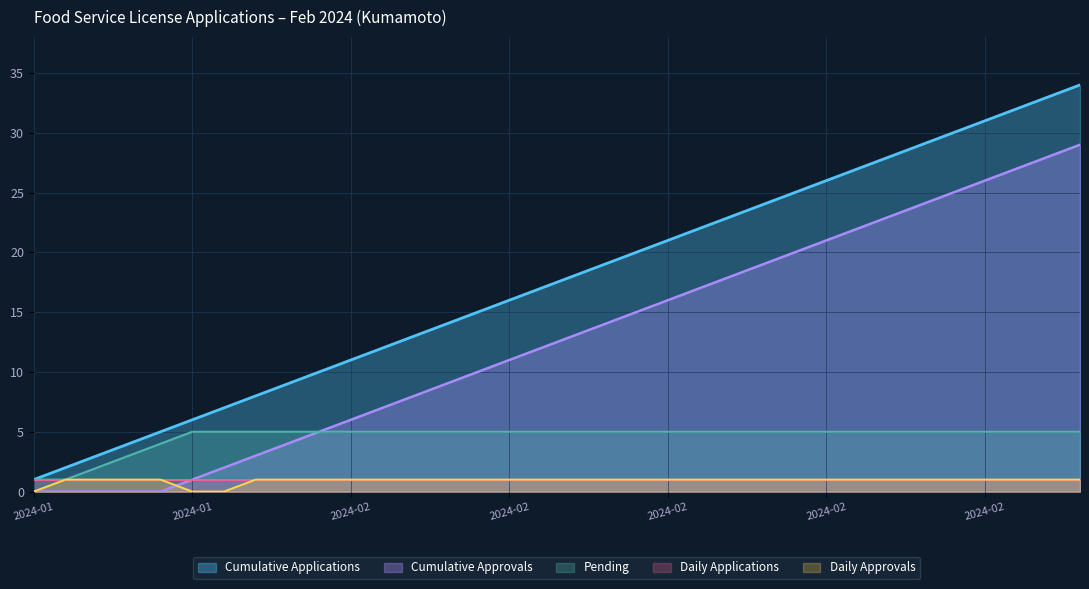

Which series has the widest spread of values?

Cumulative Applications